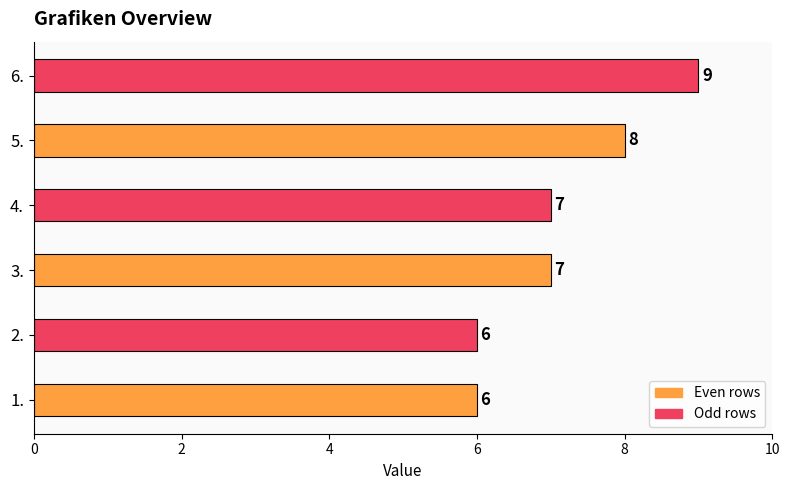

Count the values in the range 6 to 8.

5